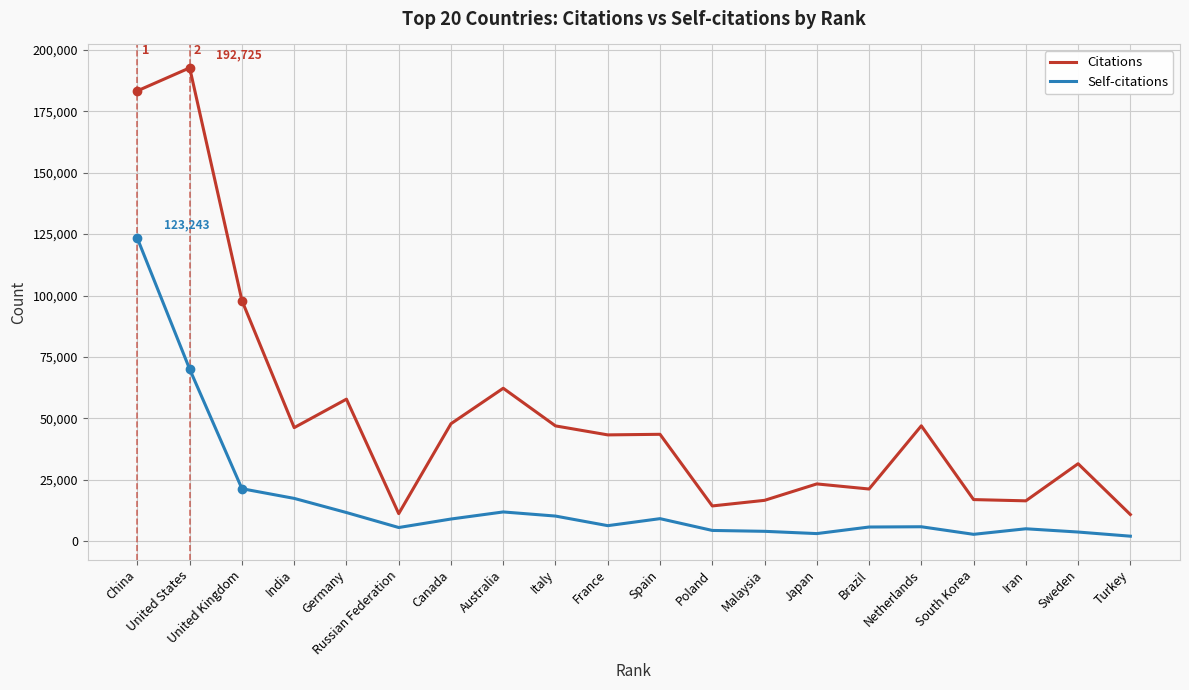

What is the sum of all Self-citations values?

331445